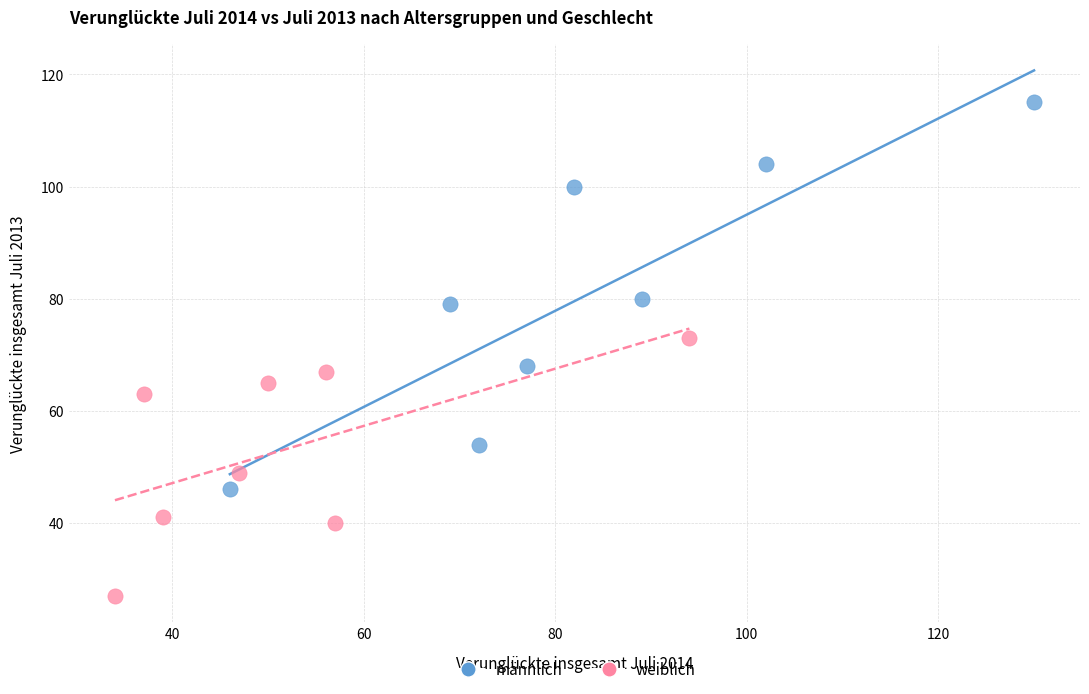

What are all the series names shown in the legend?

männlich, weiblich